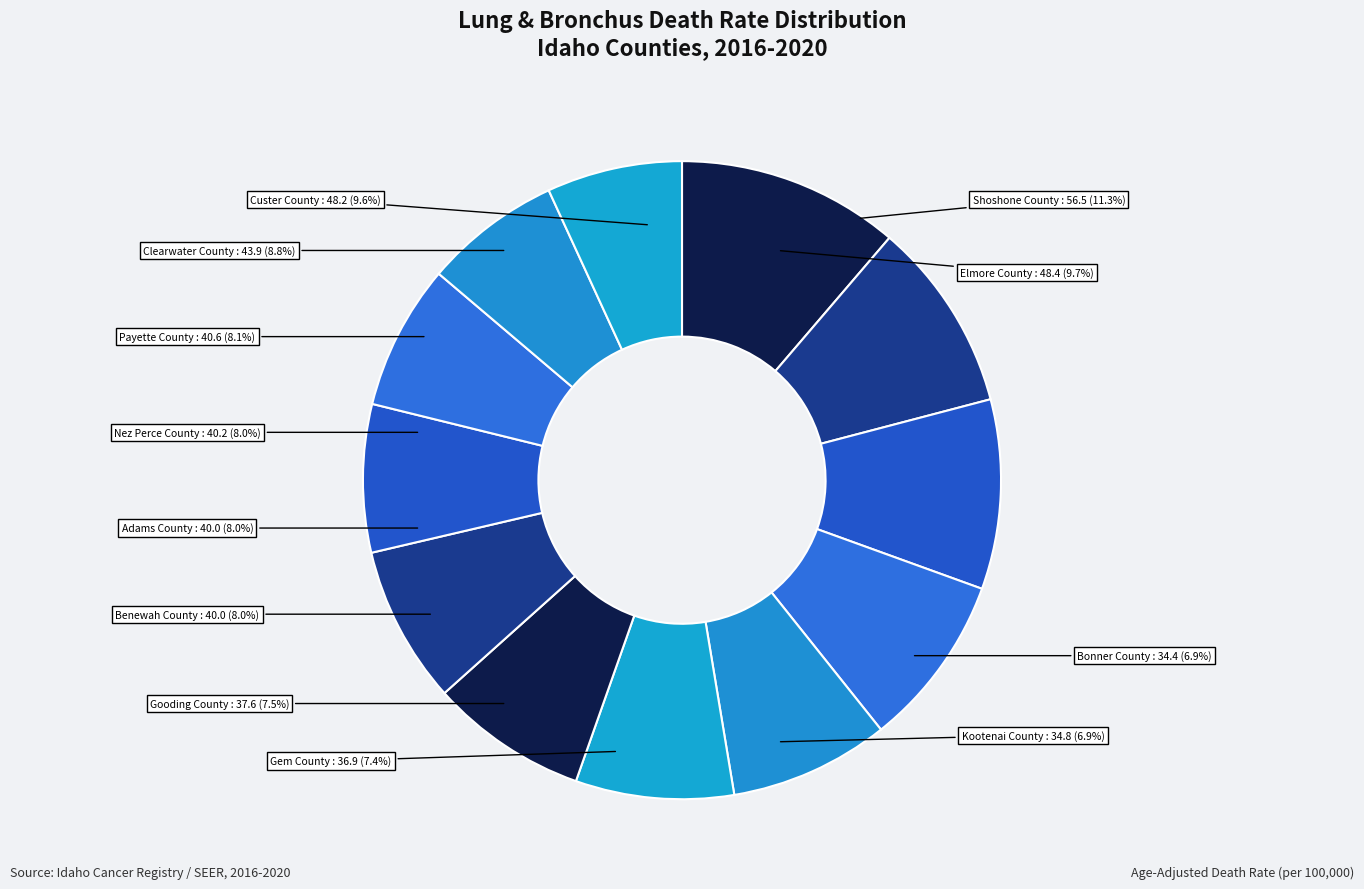

Does Adams County account for over 50% of the chart?

No